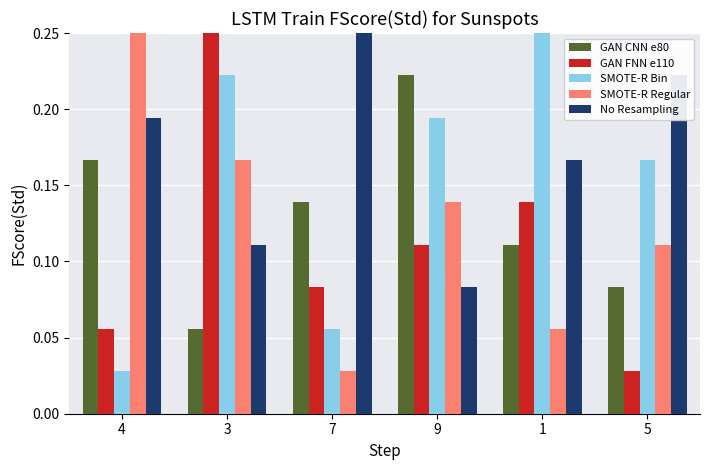

Between 4 and 1, which series saw the biggest shift?

SMOTE-R Bin